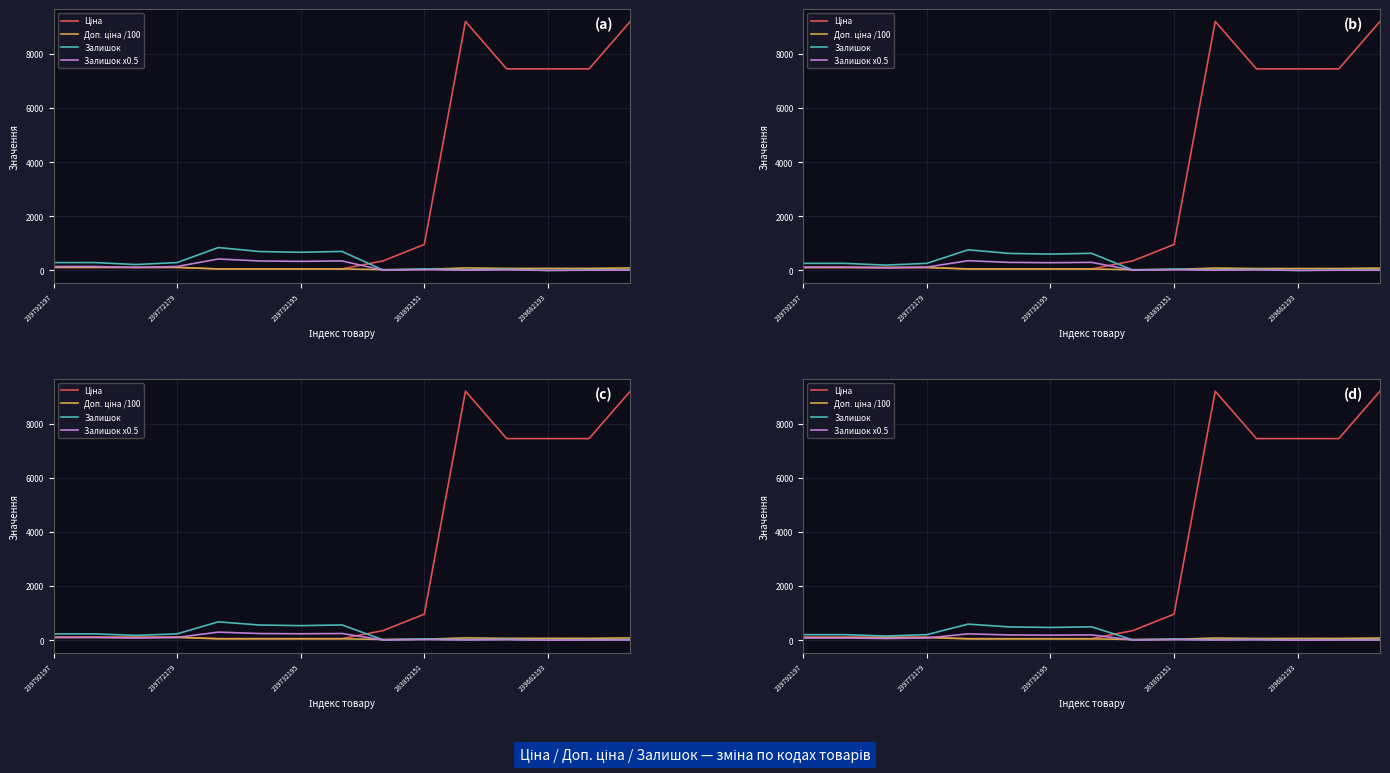

Is it true that Залишок x0.5 equals 79.7 at 239772179?

True